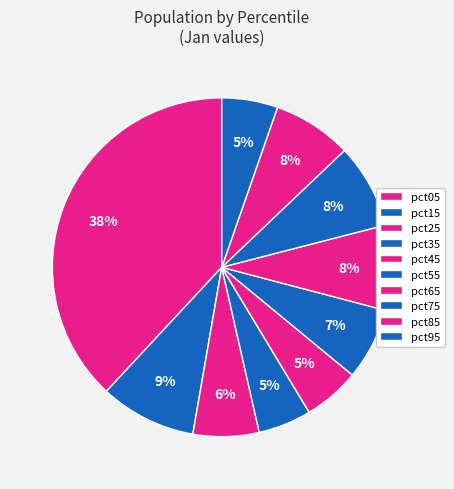

Is it true that pct05 is 25% of the pie?

False